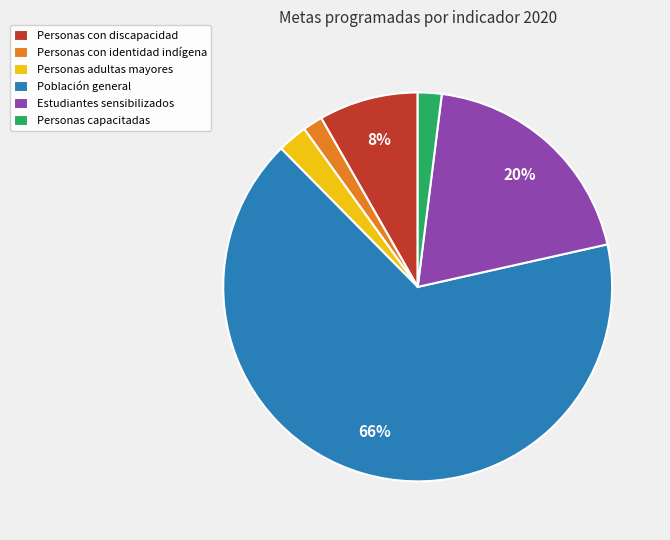

What is the largest slice in the pie chart?

Población general